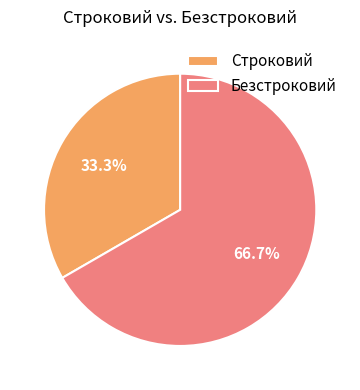

To the nearest percent, what portion does Строковий represent?

33%